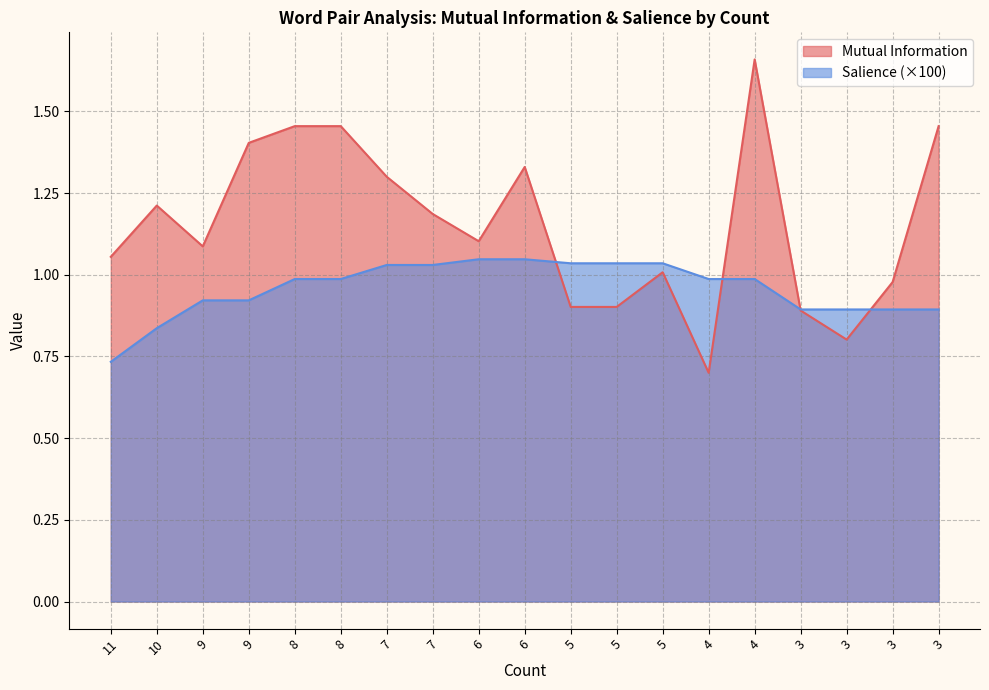

True or false: Mutual Information has a value of 1.5 at 8.

True